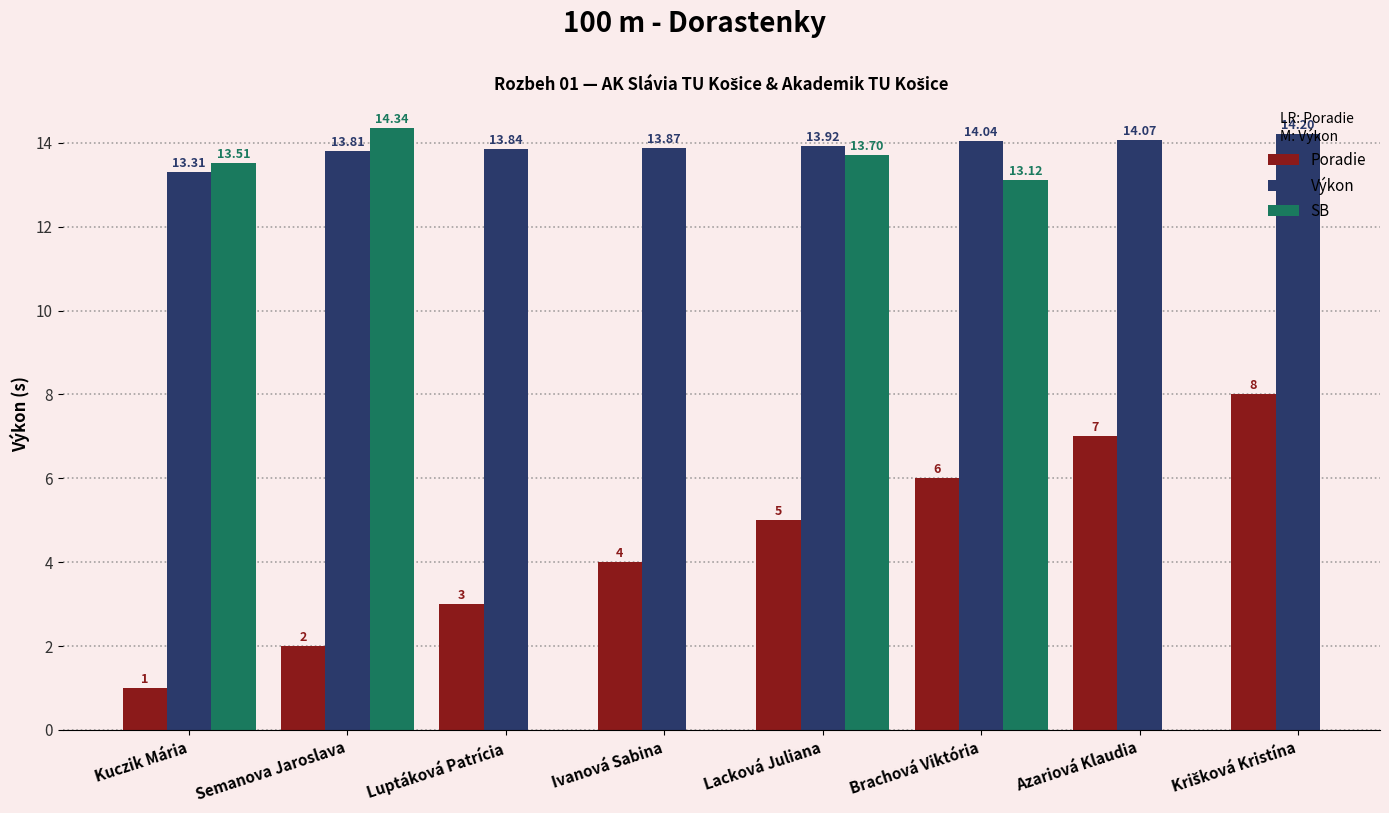

How many groups of bars are there?

8